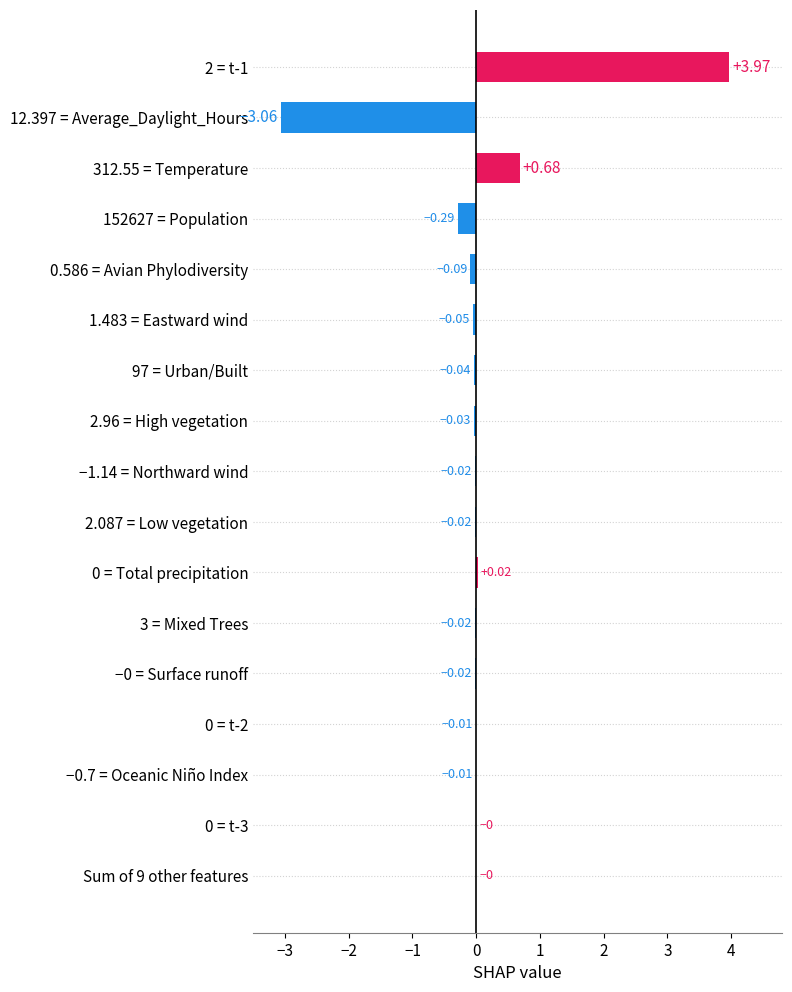

Count the number of data series in this chart.

1